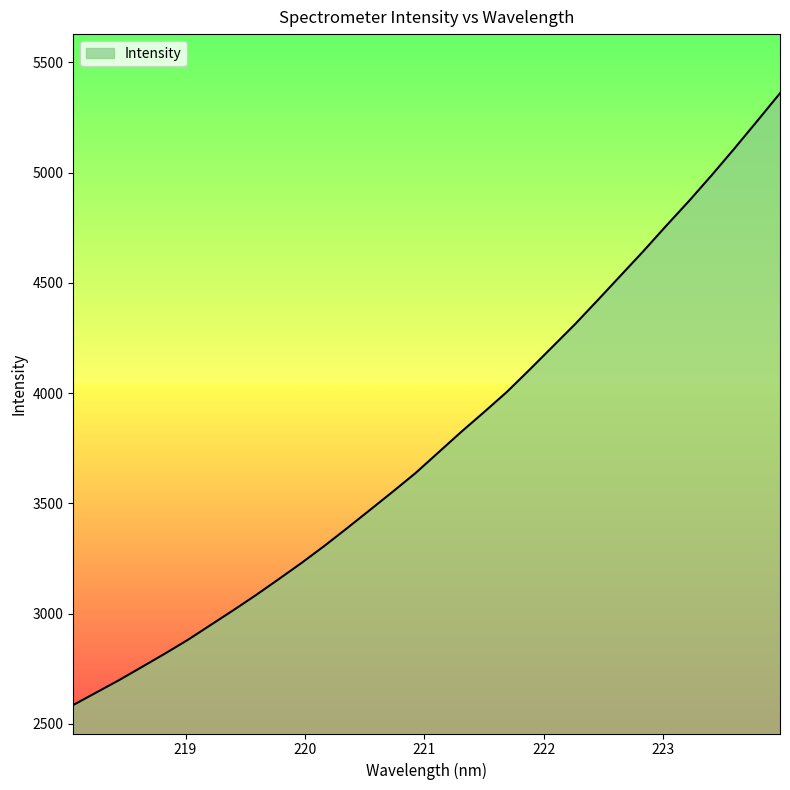

What is the sum of all values?

121187.3